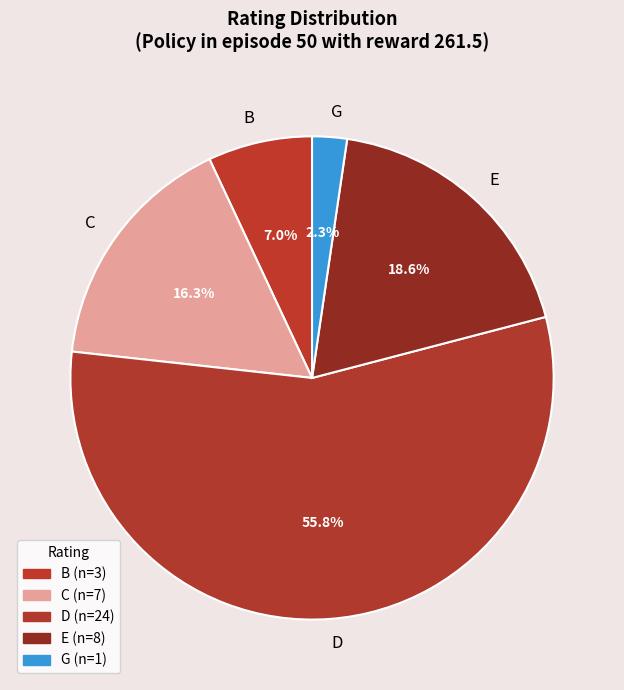

Count the number of slices in the pie.

5